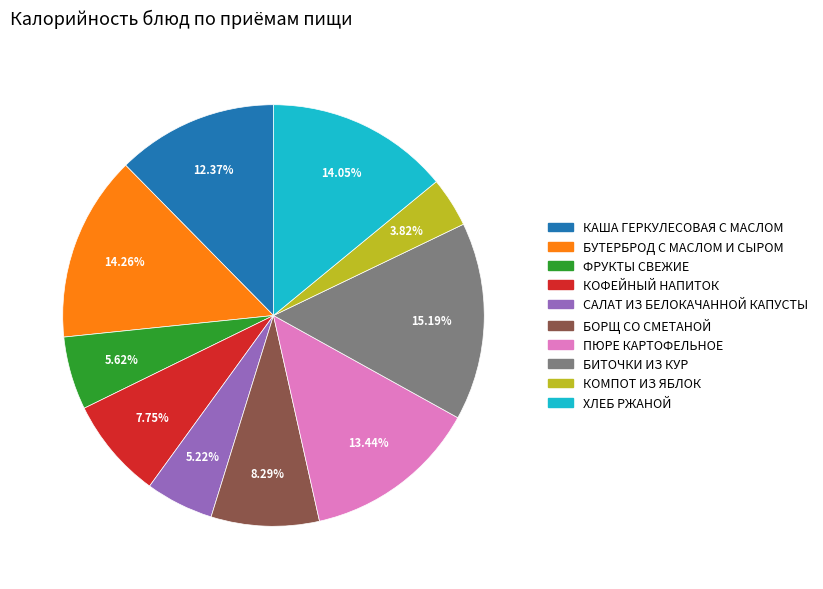

To the nearest percent, what percentage of the pie is САЛАТ ИЗ БЕЛОКАЧАННОЙ КАПУСТЫ?

5%